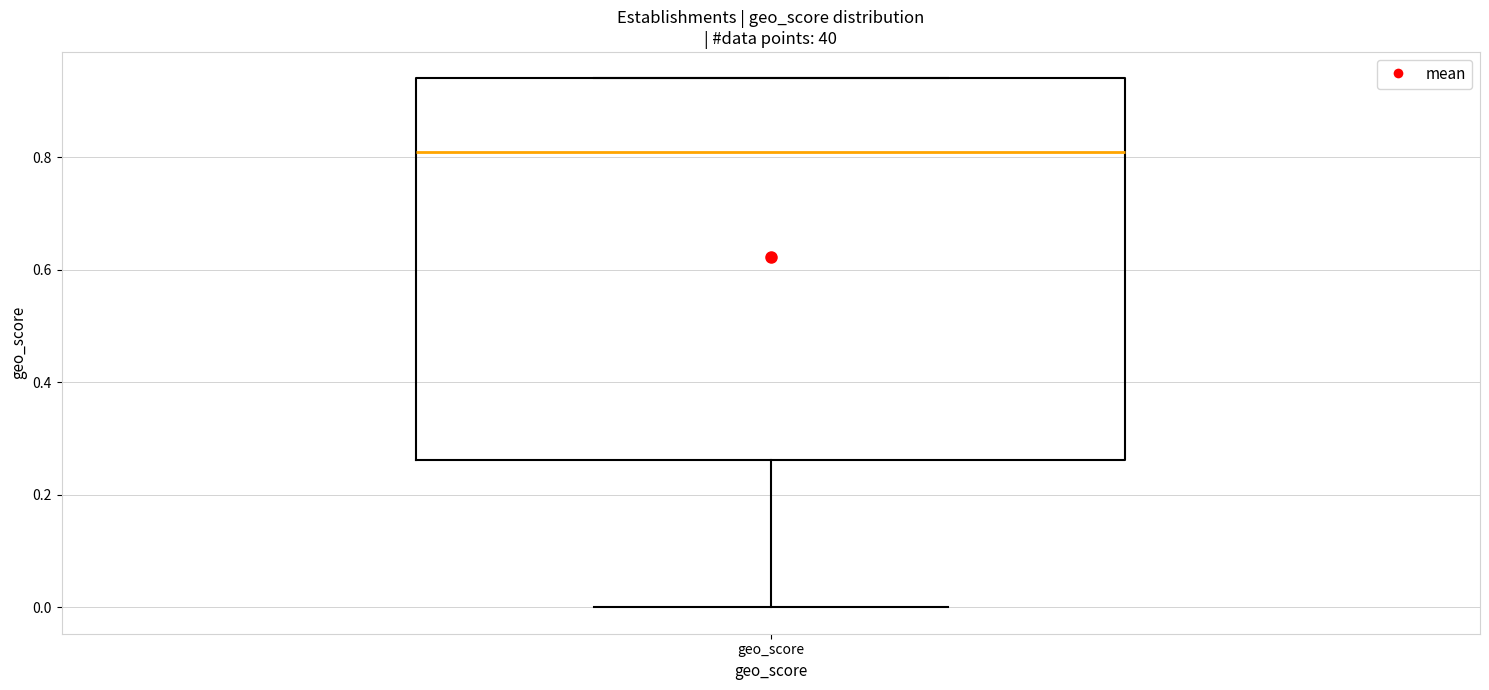

Where is the lower edge of the box for geo_score on the y-axis? The values are not printed on the chart, so give them approximately, as read against the axis.

0.26